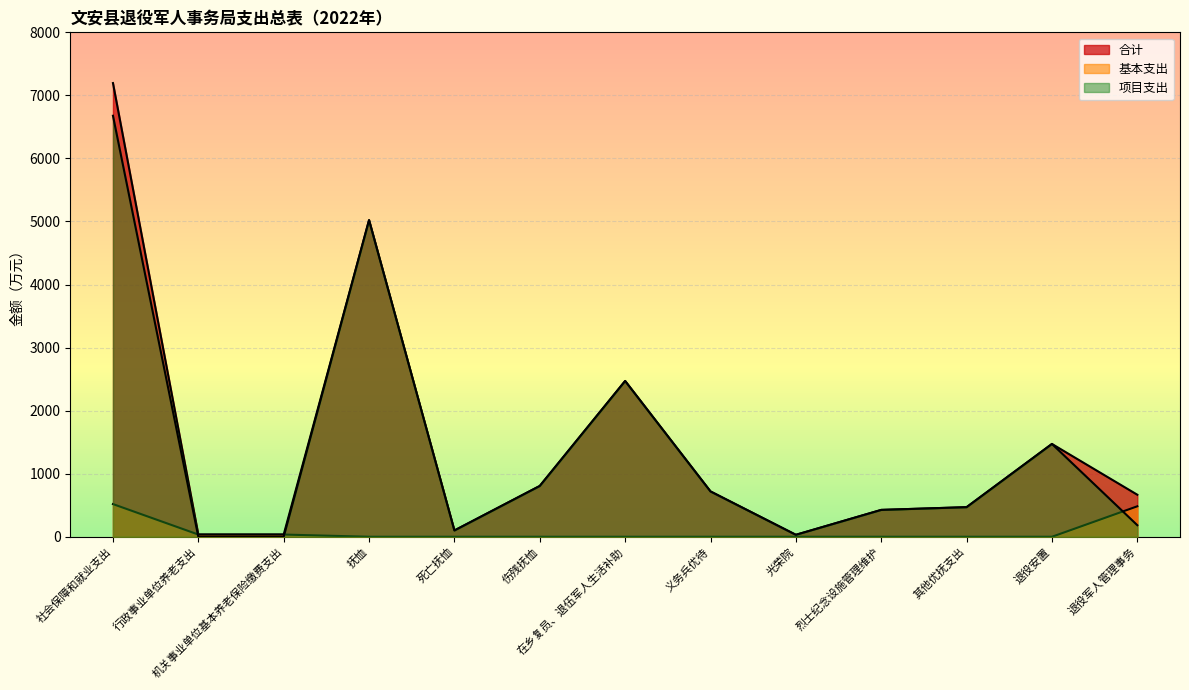

What is the label of the 2nd point from the right?

退役安置